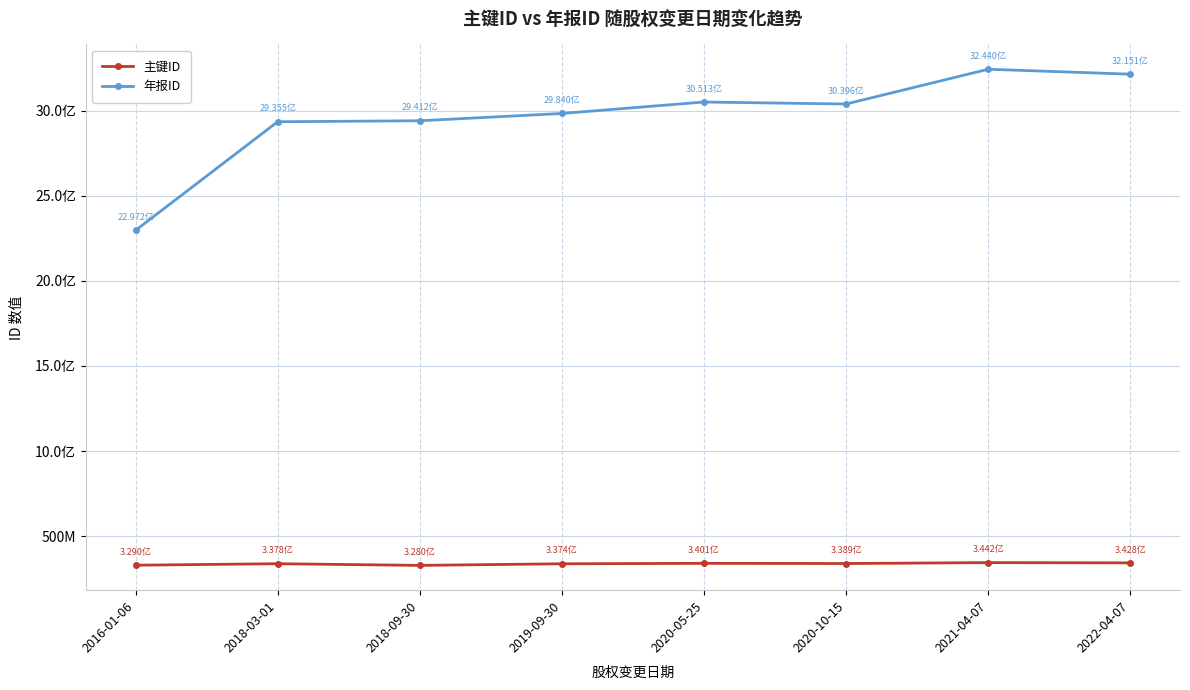

True or false: 主键ID has a value of 196035855 at 2021-04-07.

False